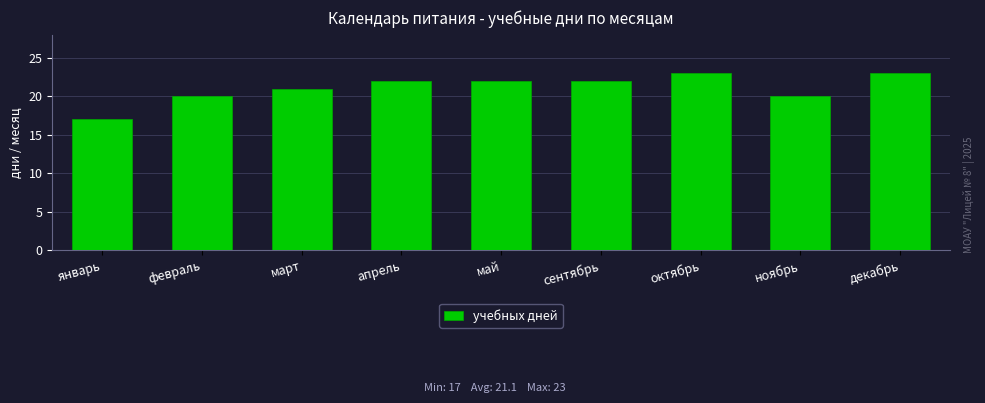

Reading left to right, transcribe all the data shown in this chart.

январь=17	февраль=20	март=21	апрель=22	май=22	сентябрь=22	октябрь=23	ноябрь=20	декабрь=23